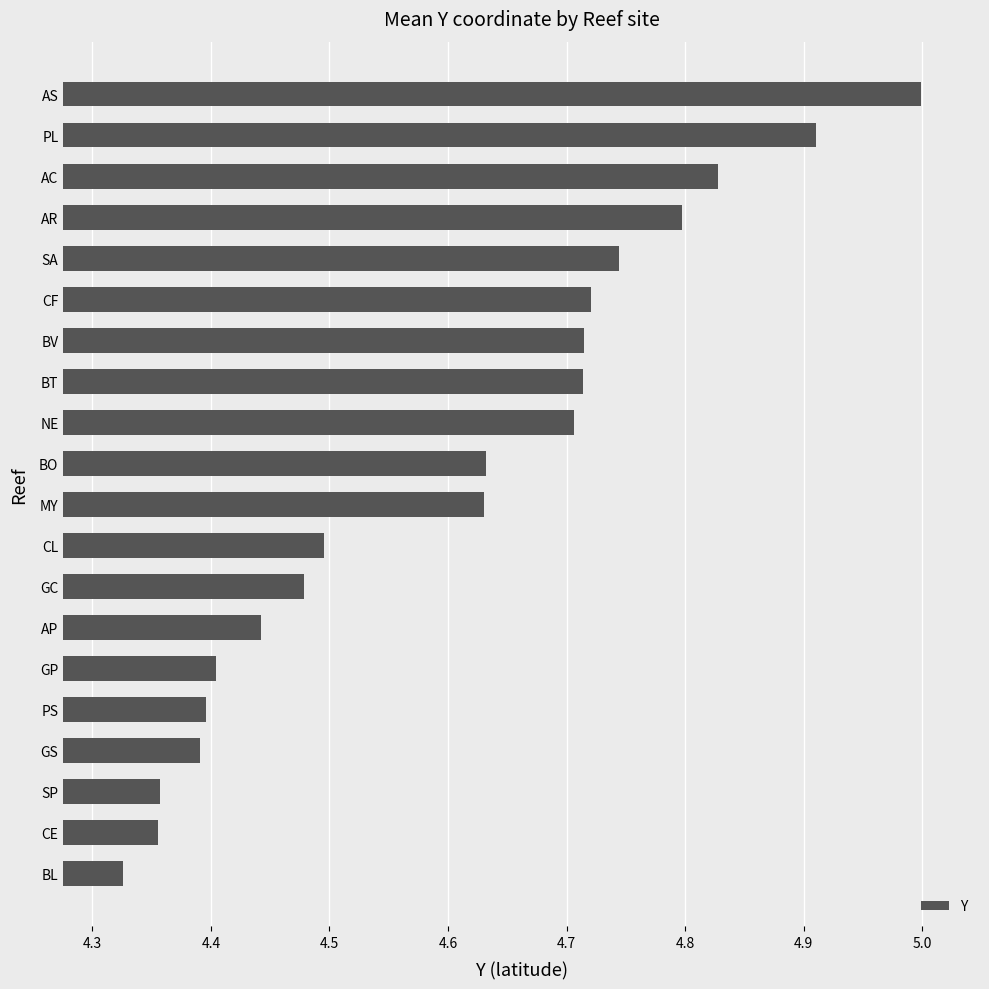

True or false: the data shows 2.5 at BV.

False